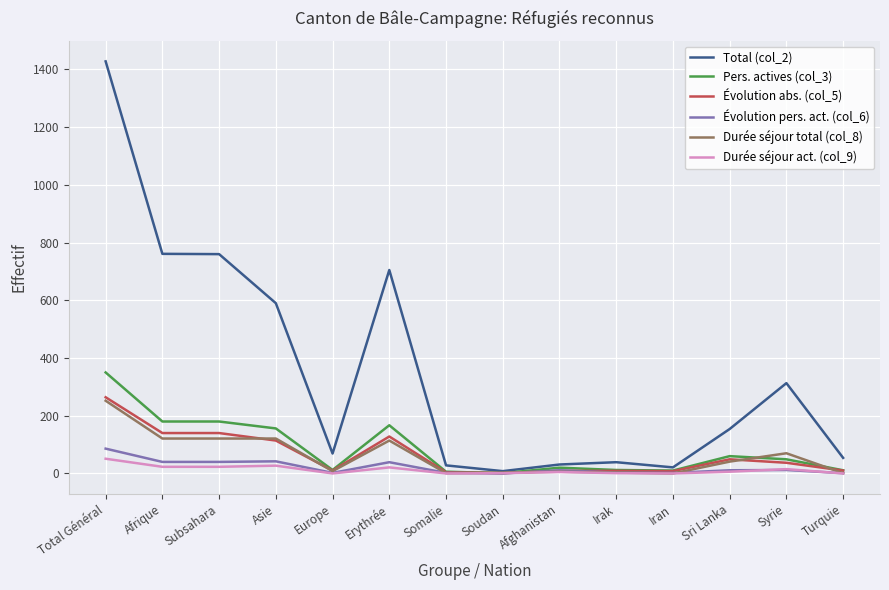

How many lines are shown in the chart?

6